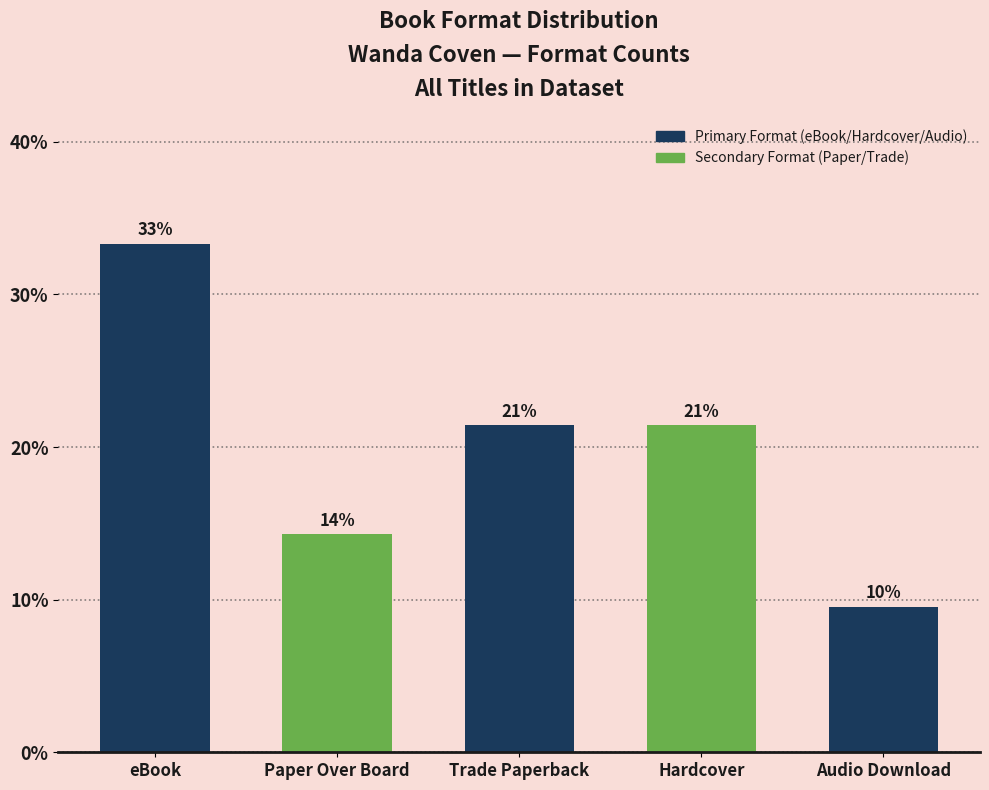

Does the chart contain any negative values?

No